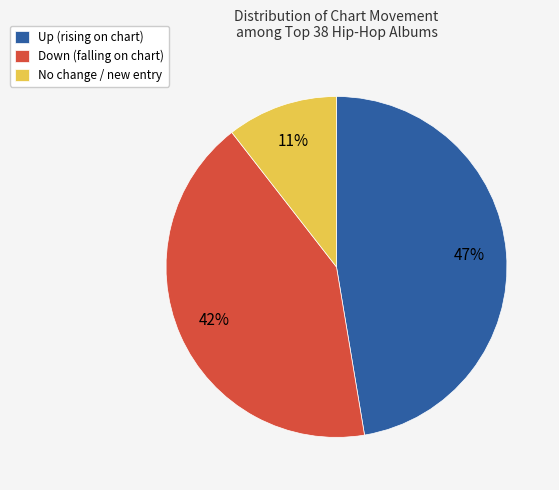

To the nearest percent, what percentage of the pie is Up (rising on chart)?

47%